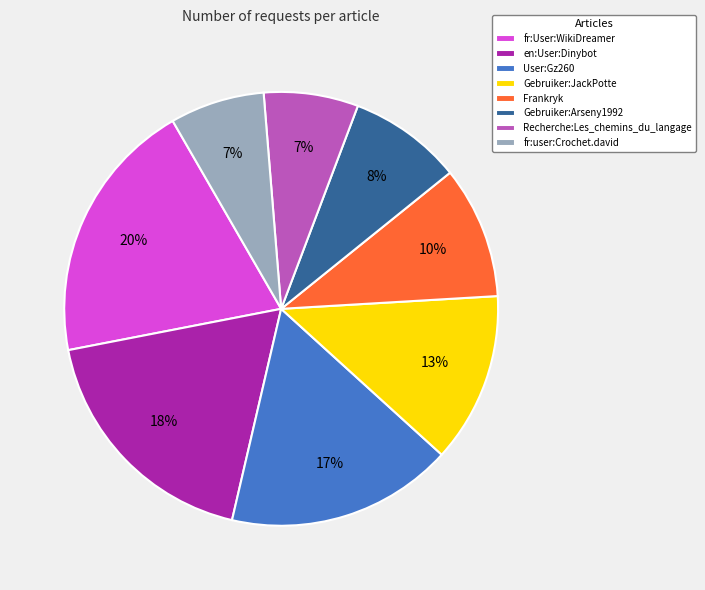

Which category has the biggest portion of the pie?

fr:User:WikiDreamer